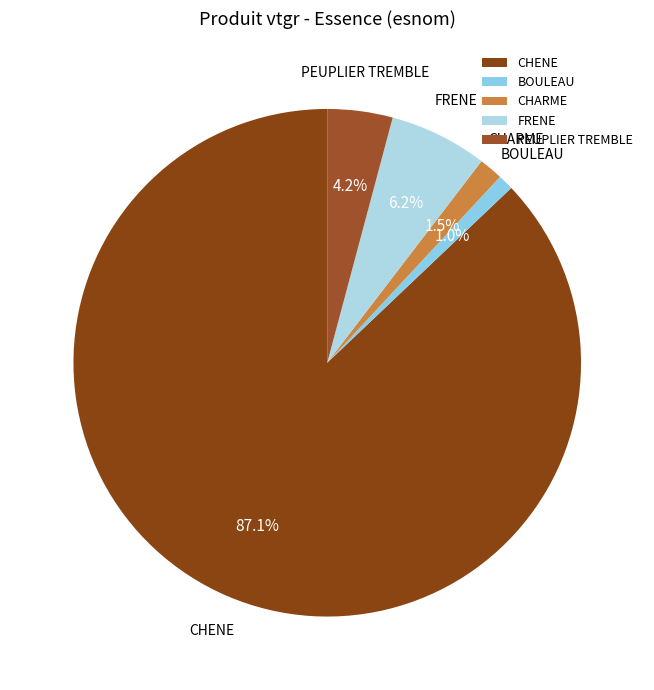

How many slices are in this pie chart?

5